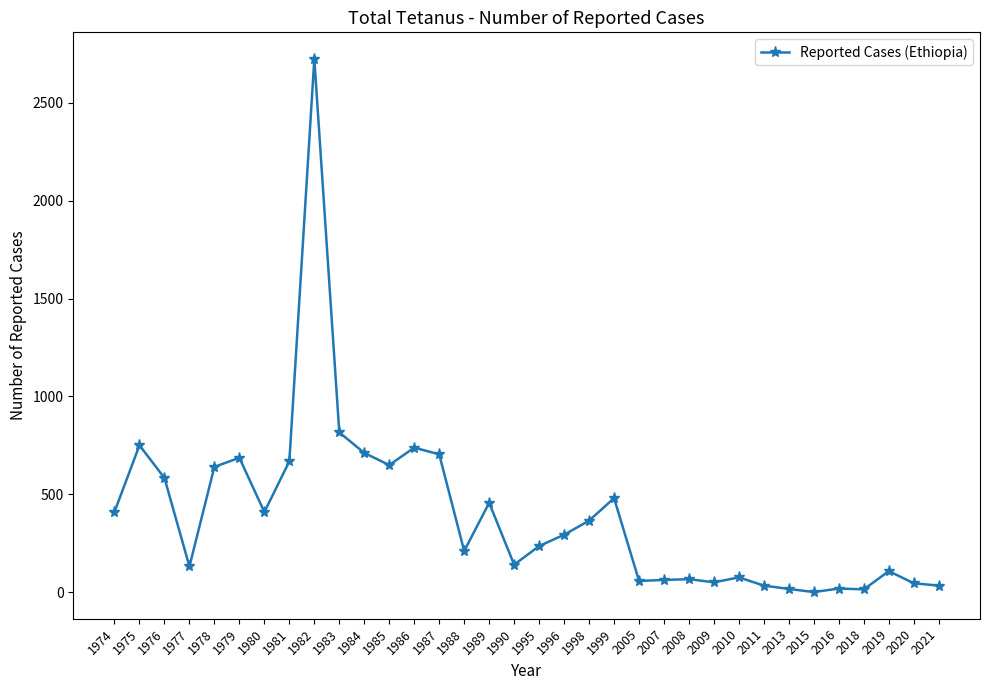

What is the sum of the values at 1995 and 2008?

301